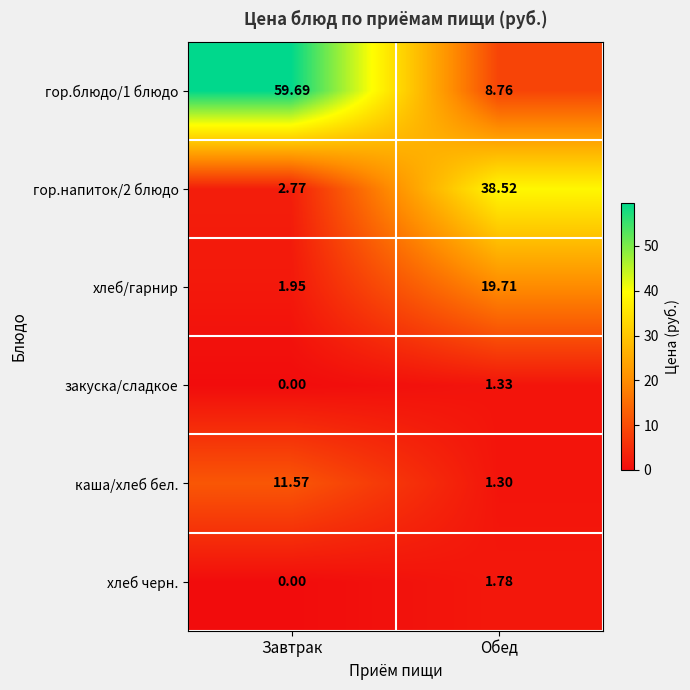

What is the spread (max minus min) of values at Завтрак?

59.7